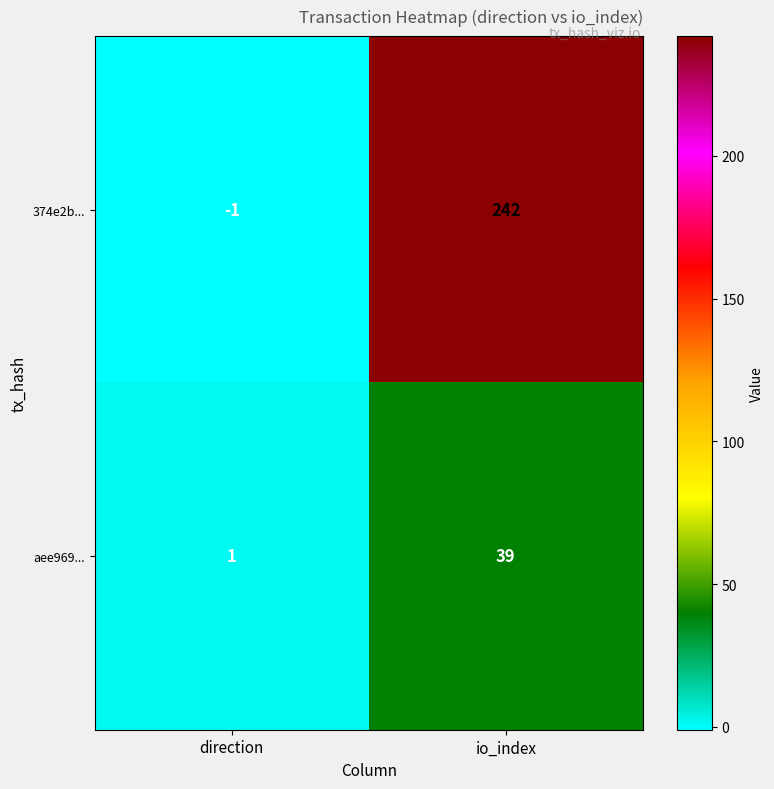

What is the maximum value shown in the chart?

242